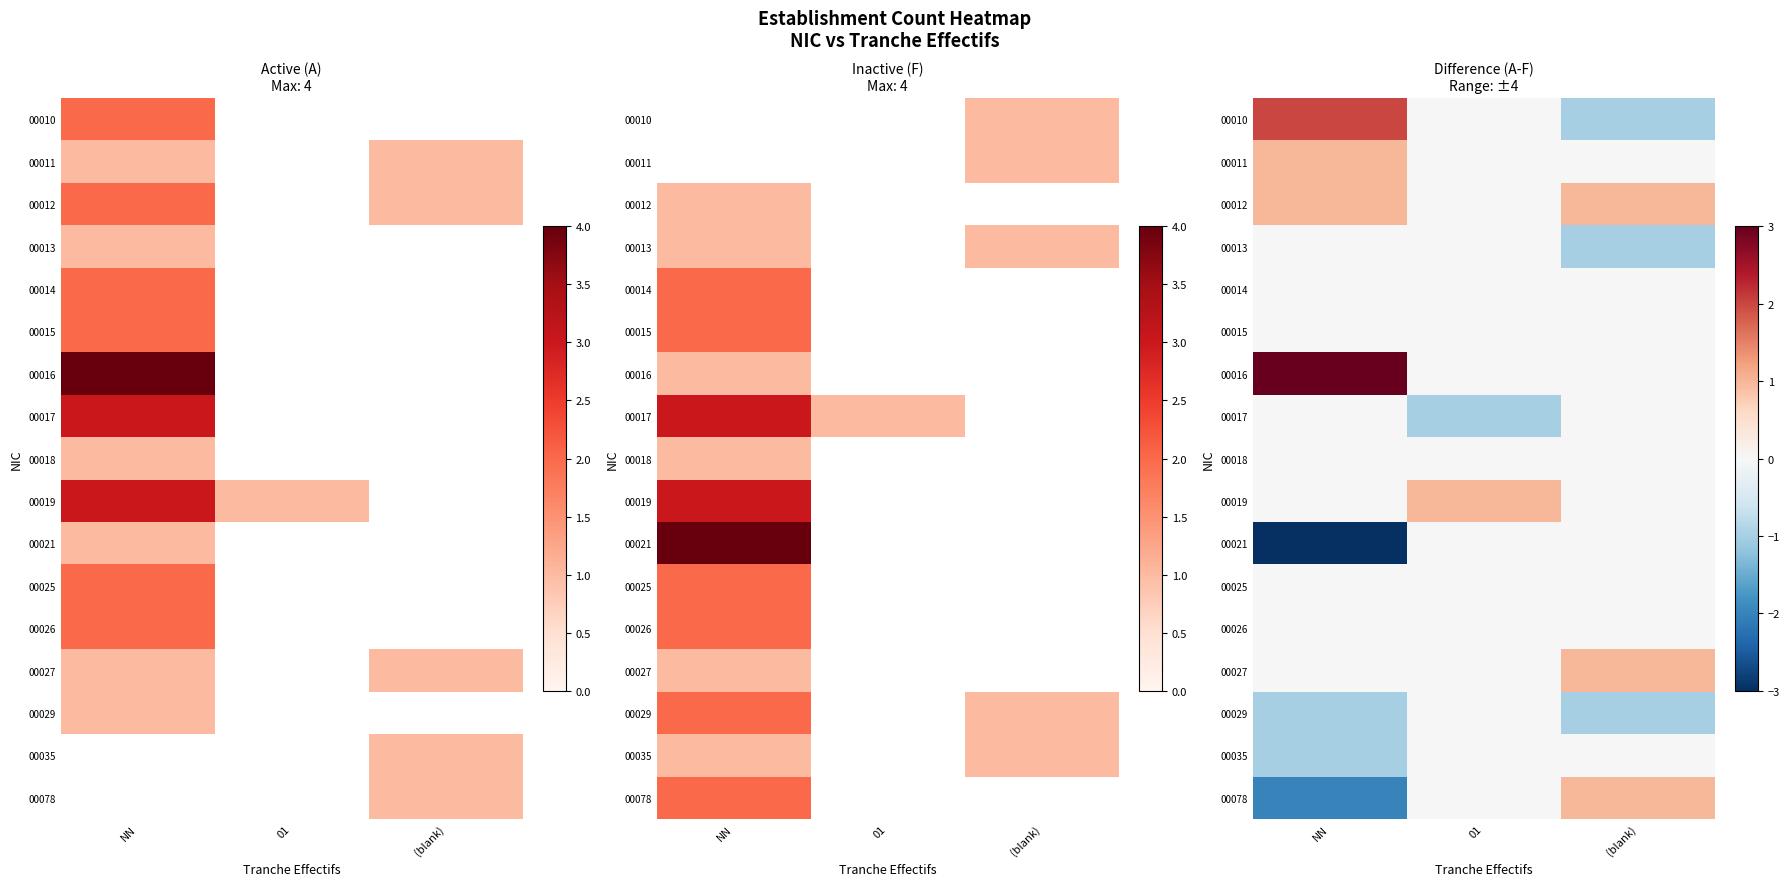

What is the sum of all 00013 values?

-1